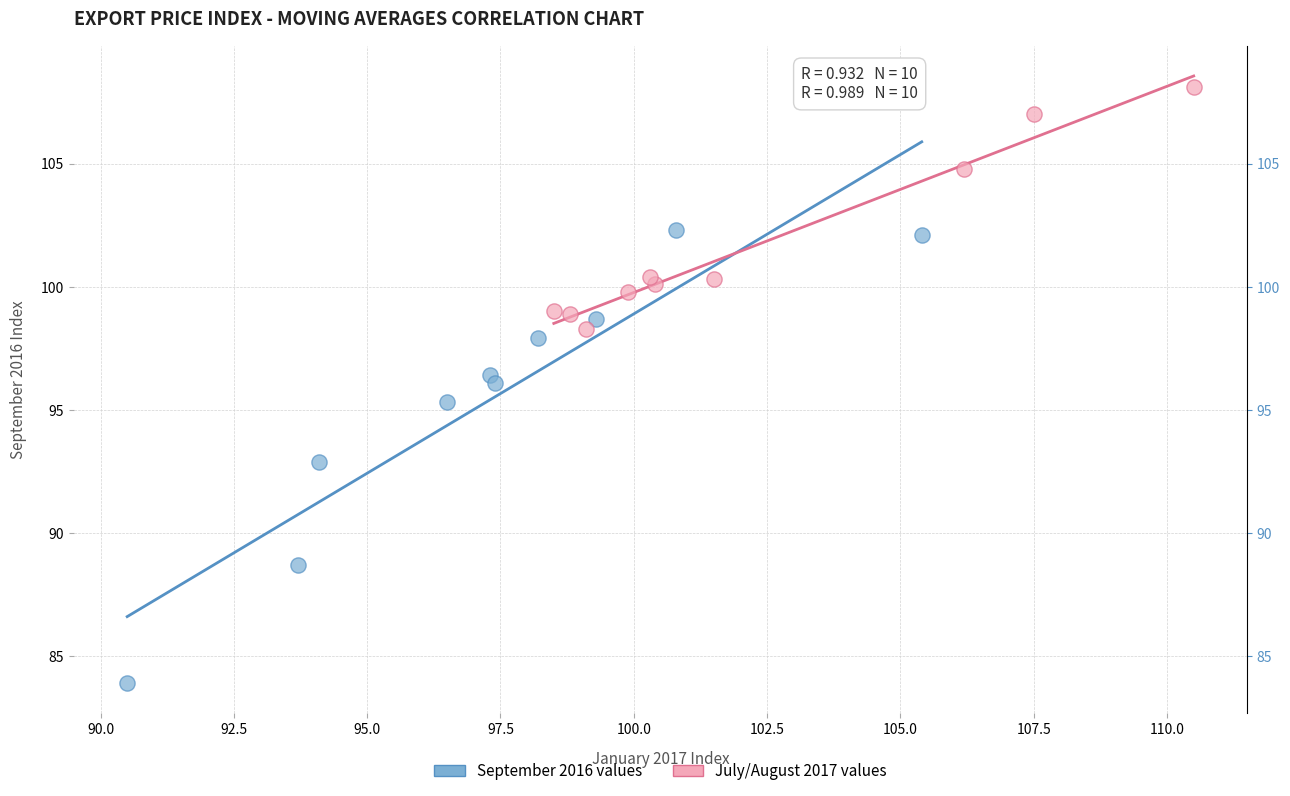

Which series contains the highest Y value?

July/August 2017 values